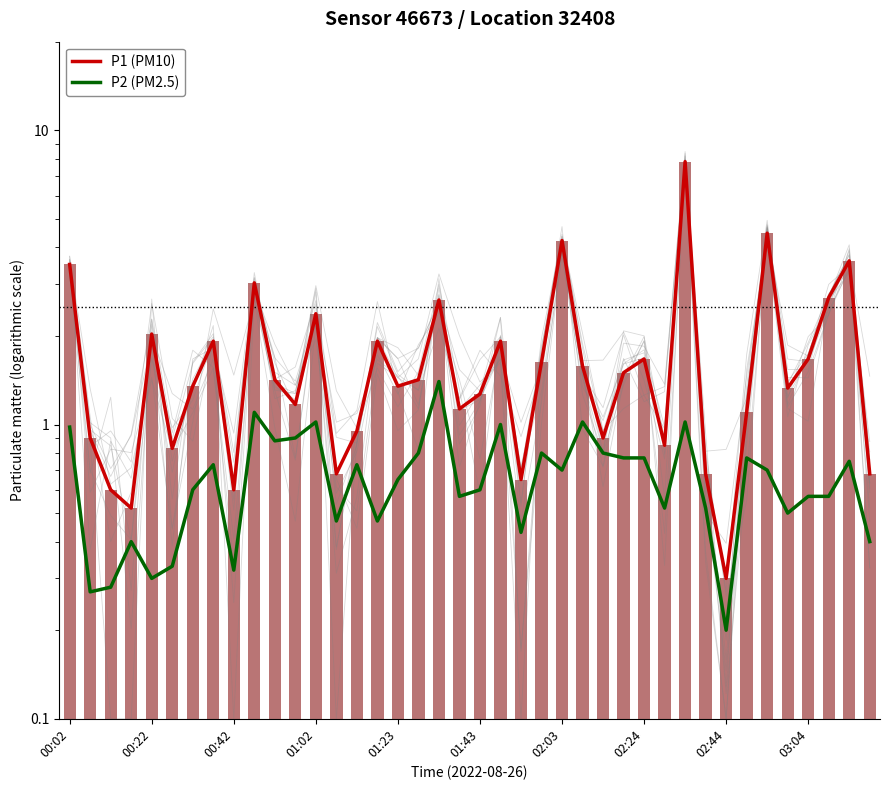

What is the minimum value for P1 (PM10)?

0.3